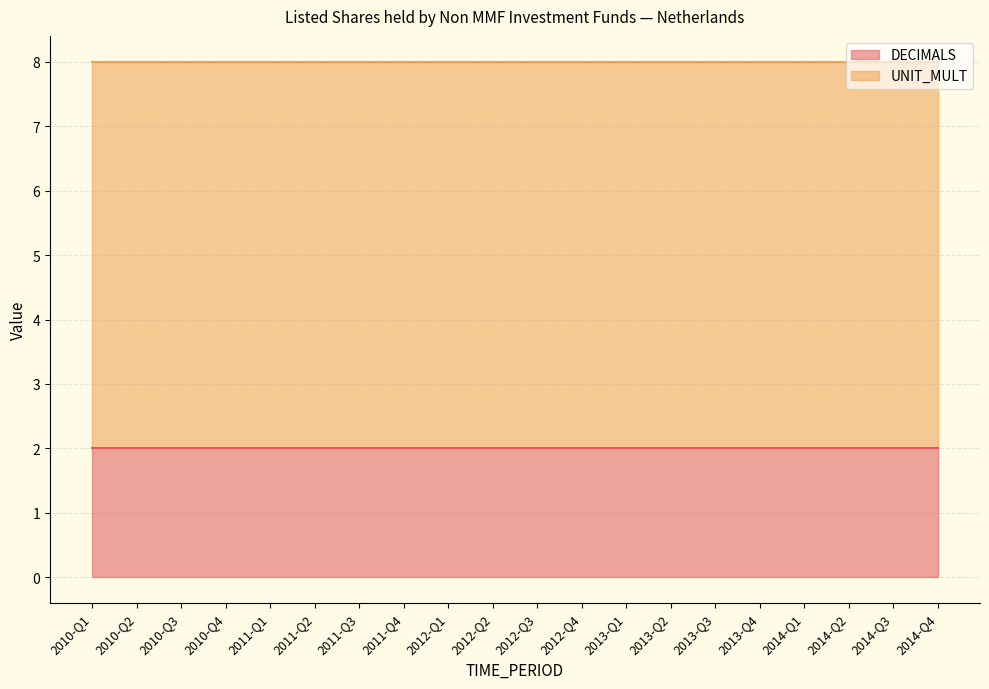

What are all the series names shown in the legend?

DECIMALS, UNIT_MULT